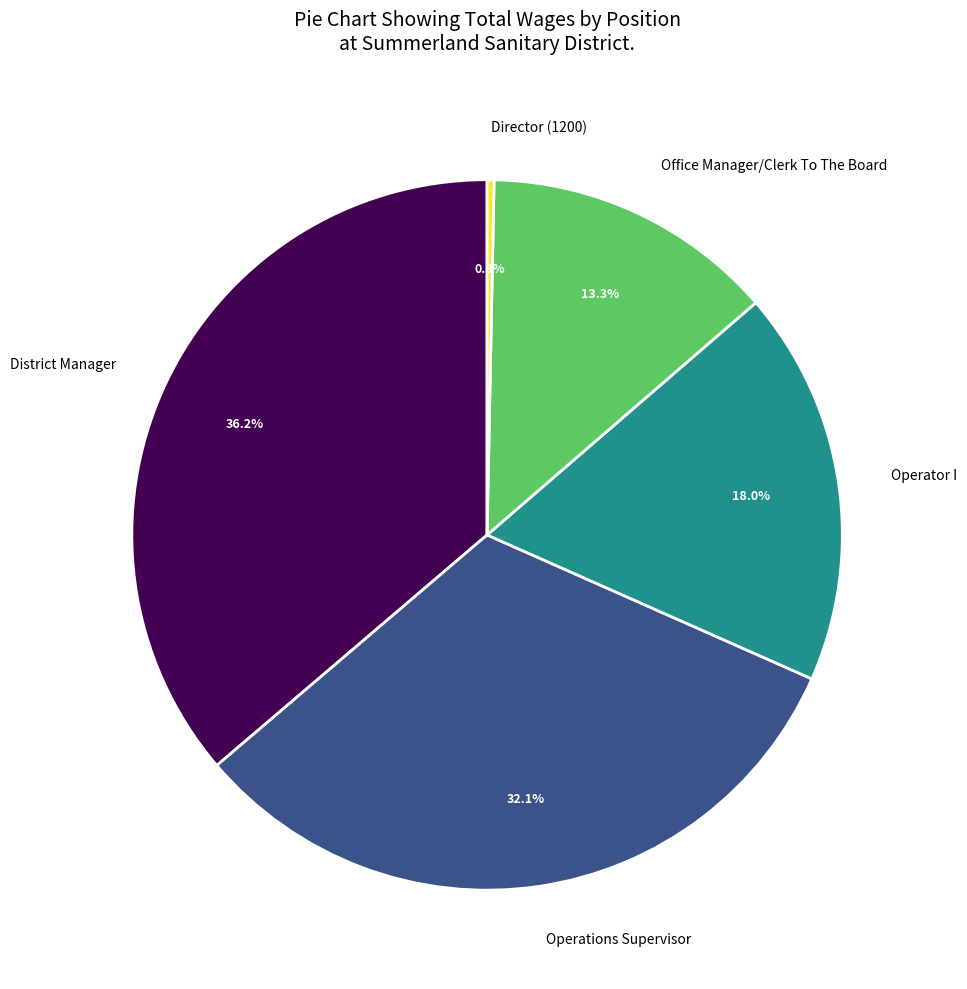

True or false: District Manager accounts for 30% of the total.

False